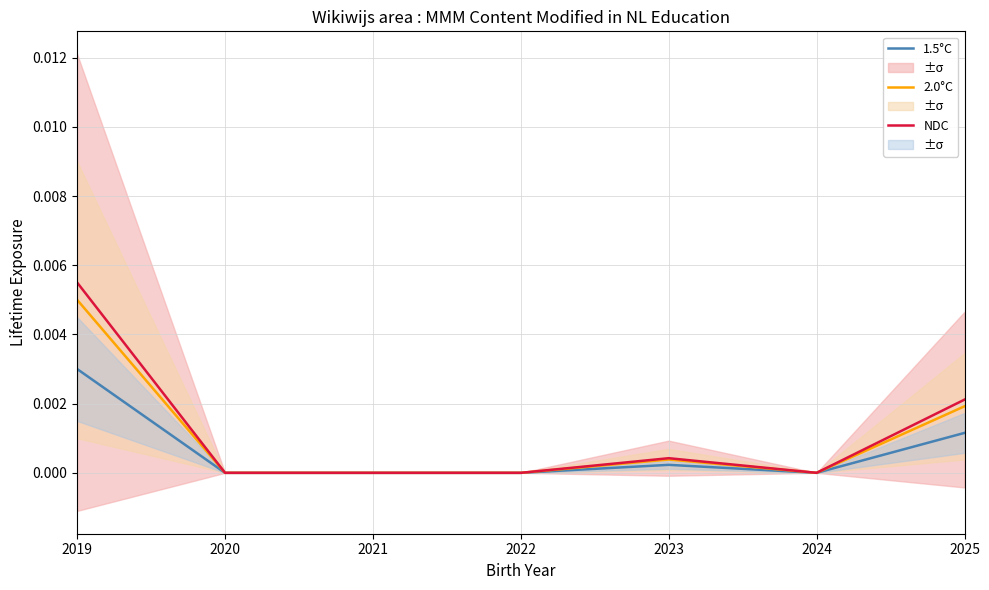

Rank the categories by NDC value from lowest to highest.

2020, 2021, 2022, 2024, 2023, 2025, 2019